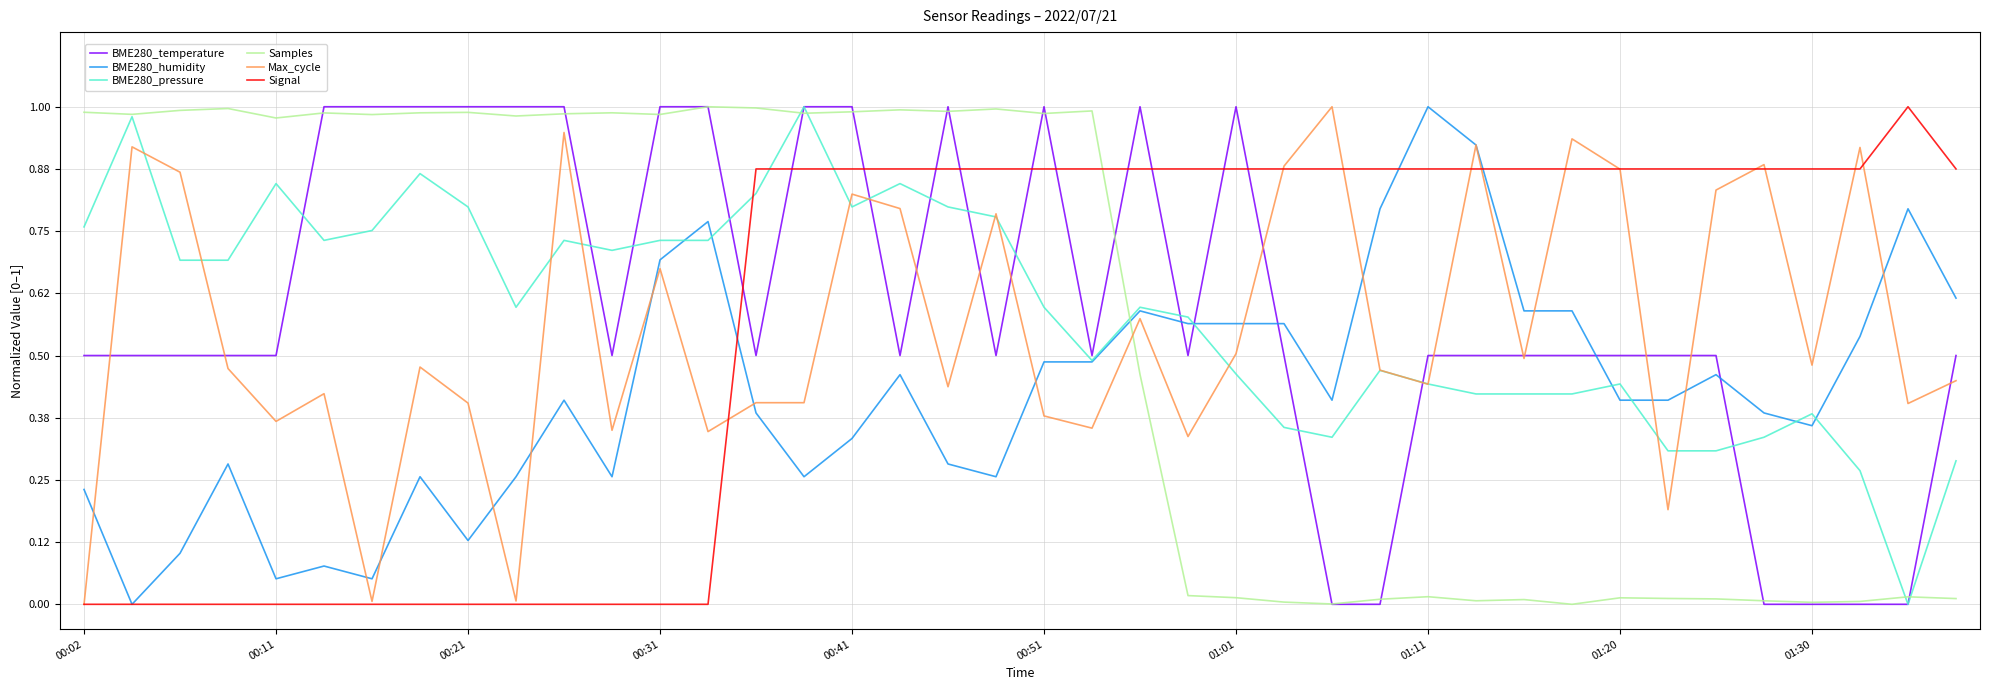

True or false: Max_cycle and Samples cross at least once.

True